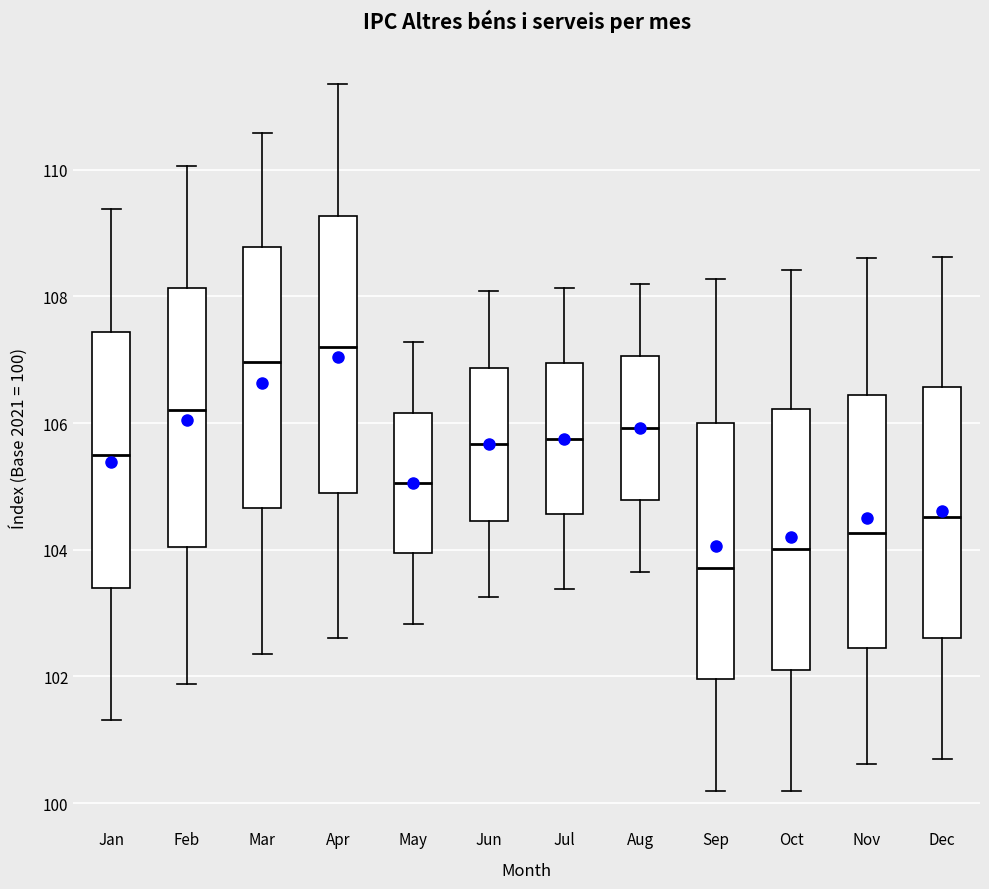

Reading left to right, read every box against the y-axis: the position of its median line, the range the box covers, and the ends of its whiskers. The values are not printed on the chart, so give them approximately, as read against the axis.

Jan: median 105.4, box 103.4 to 107.4, whiskers 101.4 to 109.4
Feb: median 106.2, box 104.0 to 108.2, whiskers 101.8 to 110.0
Mar: median 107.0, box 104.6 to 108.8, whiskers 102.4 to 110.6
Apr: median 107.2, box 105.0 to 109.2, whiskers 102.6 to 111.4
May: median 105.0, box 104.0 to 106.2, whiskers 102.8 to 107.2
Jun: median 105.6, box 104.4 to 106.8, whiskers 103.2 to 108.0
Jul: median 105.8, box 104.6 to 107.0, whiskers 103.4 to 108.2
Aug: median 106.0, box 104.8 to 107.0, whiskers 103.6 to 108.2
Sep: median 103.8, box 102.0 to 106.0, whiskers 100.2 to 108.2
Oct: median 104.0, box 102.2 to 106.2, whiskers 100.2 to 108.4
Nov: median 104.2, box 102.4 to 106.4, whiskers 100.6 to 108.6
Dec: median 104.6, box 102.6 to 106.6, whiskers 100.6 to 108.6